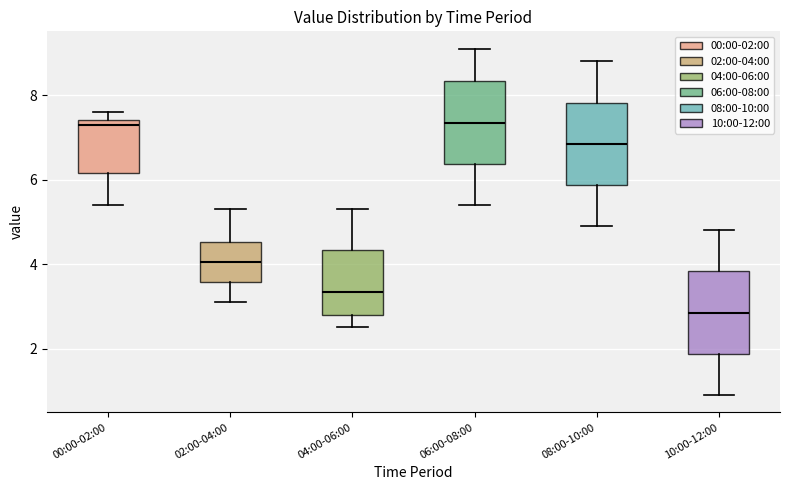

Reading left to right, transcribe this box plot: for each box, give where its median line is, the range the box spans, and where its two whiskers end, as read against the y-axis. The values are not printed on the chart, so give them approximately, as read against the axis.

00:00-02:00: median 7.4 (just below the box's upper edge), box 6.2 to 7.4, whiskers 5.4 to 7.6
02:00-04:00: median 4.0, box 3.6 to 4.6, whiskers 3.2 to 5.4
04:00-06:00: median 3.4, box 2.8 to 4.4, whiskers 2.6 to 5.4
06:00-08:00: median 7.4, box 6.4 to 8.4, whiskers 5.4 to 9.2
08:00-10:00: median 6.8, box 5.8 to 7.8, whiskers 5.0 to 8.8
10:00-12:00: median 2.8, box 1.8 to 3.8, whiskers 1.0 to 4.8